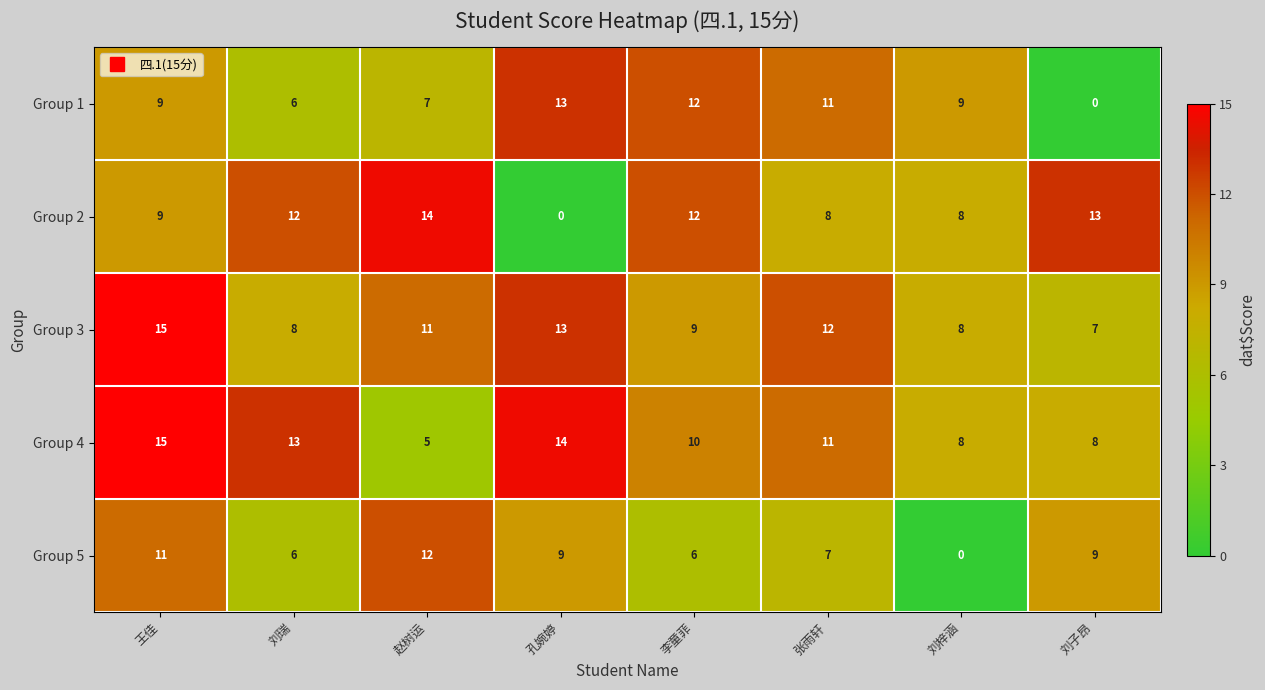

Count the number of categories in the chart.

8